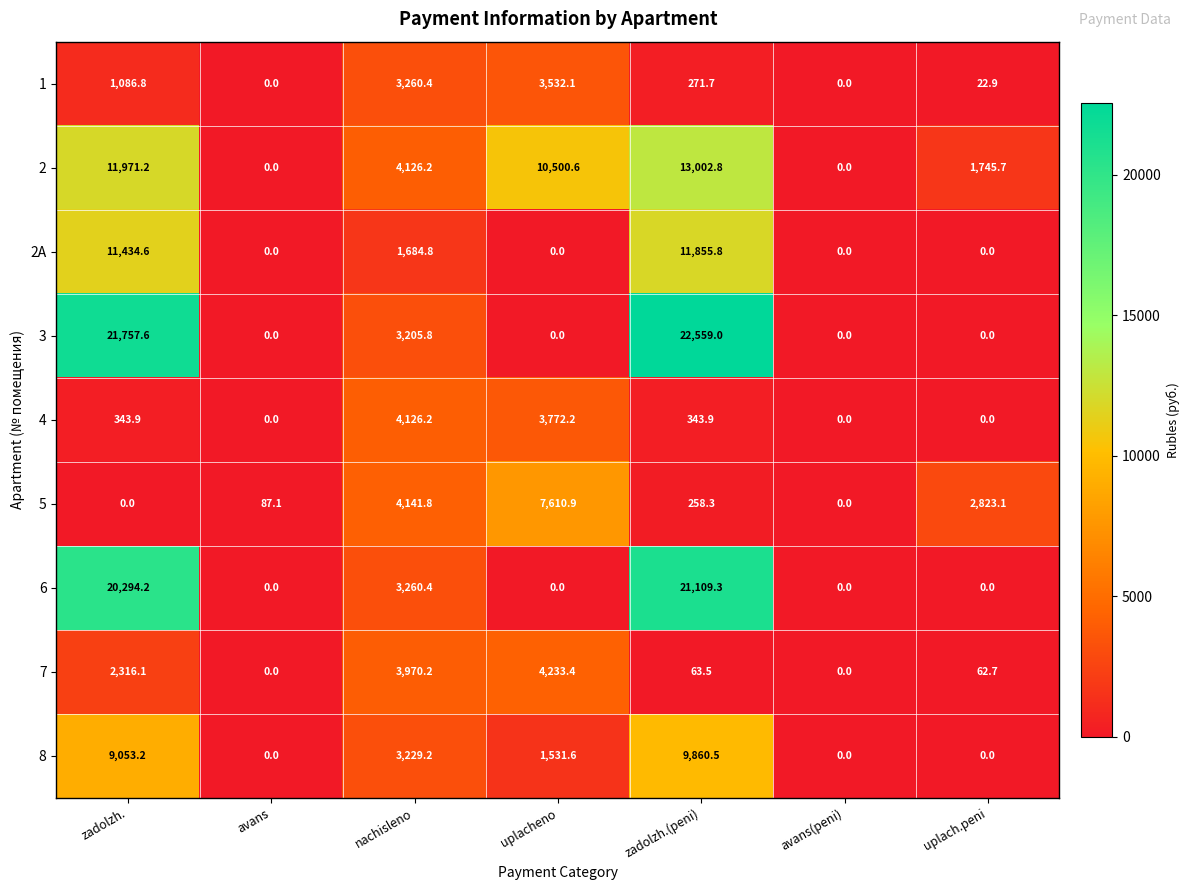

What is the difference between the 4 values at uplacheno and uplach.peni?

3772.2